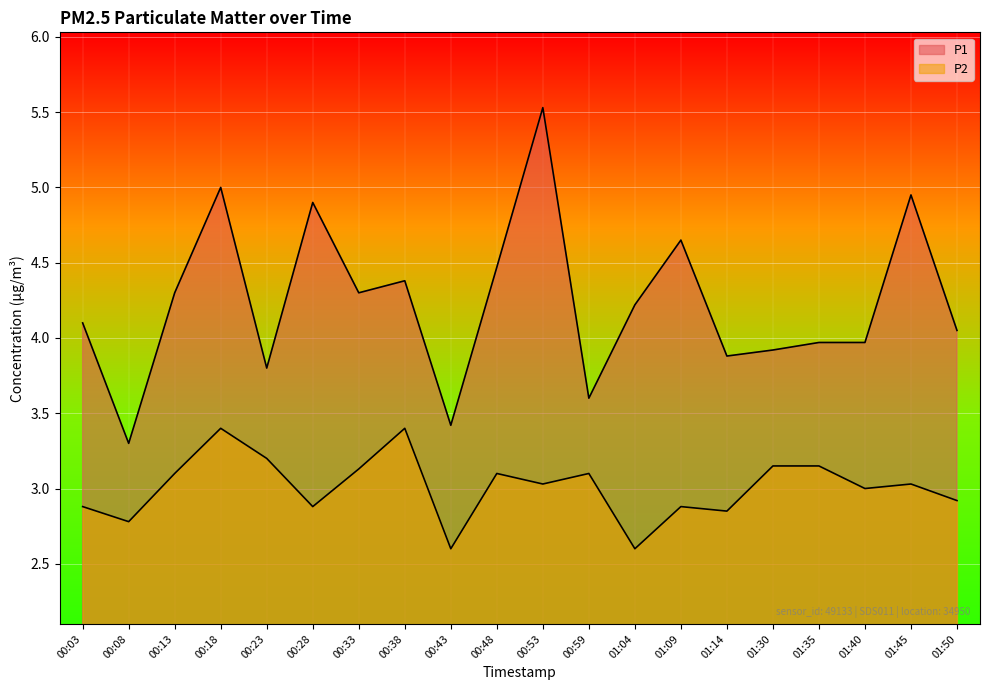

What is the difference between the second highest and minimum values in the P2 series?

0.8